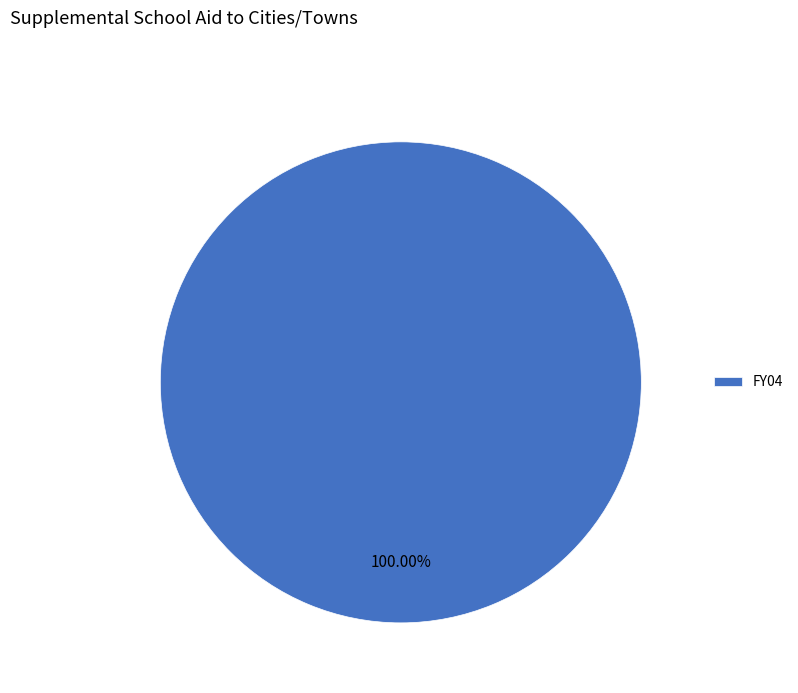

Rank the categories by value from highest to lowest.

FY04